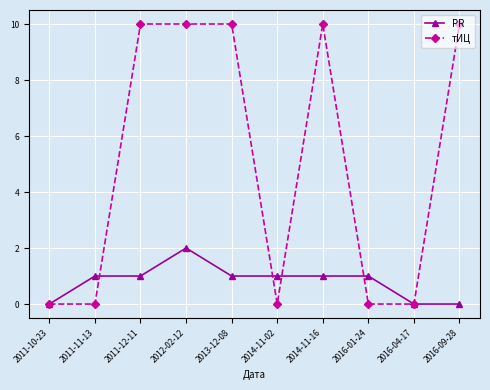

Is this an area chart (filled region under the line)?

No